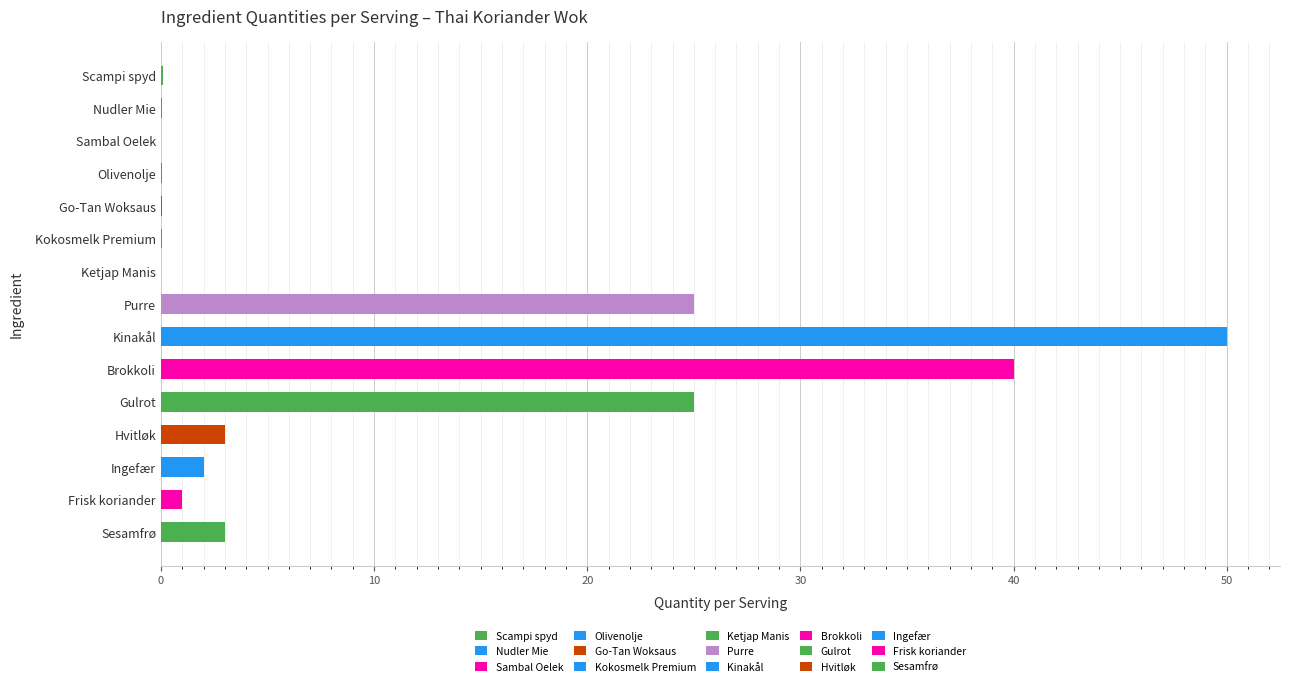

What is the sum of all values?

149.3